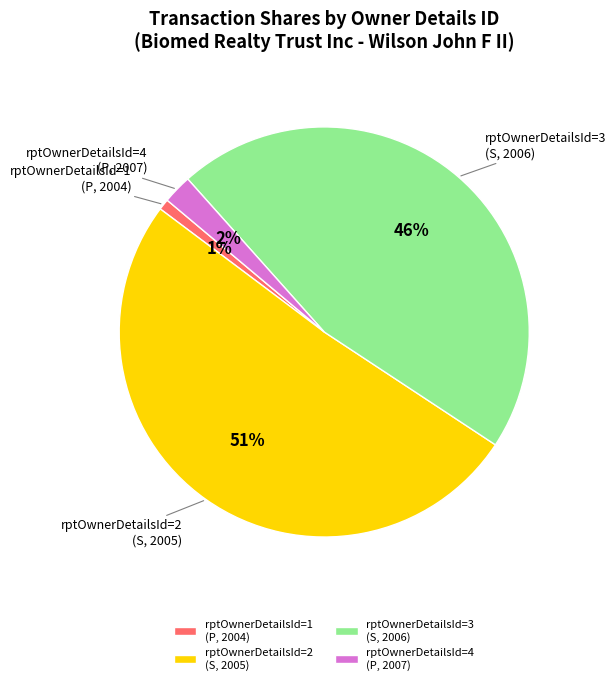

To the nearest percent, what is the difference between the largest and smallest slice percentages?

50%